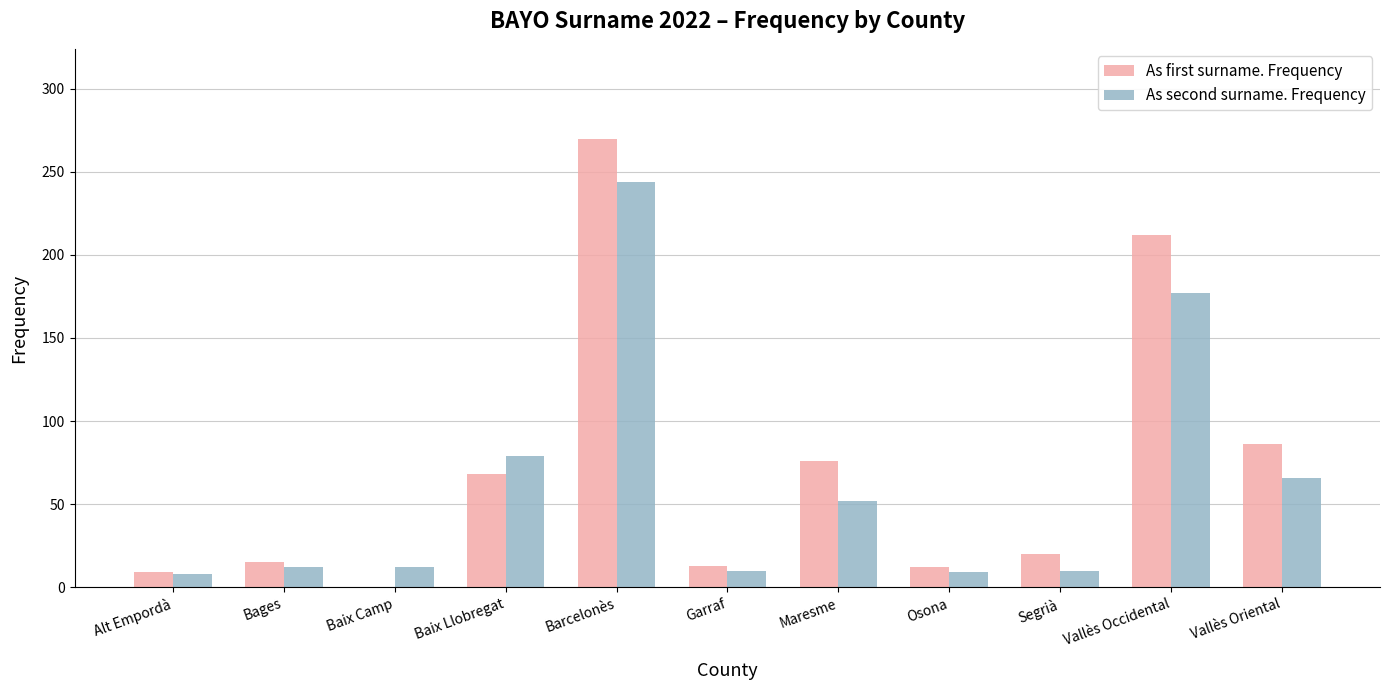

How many positive values does the As first surname. Frequency series have?

10